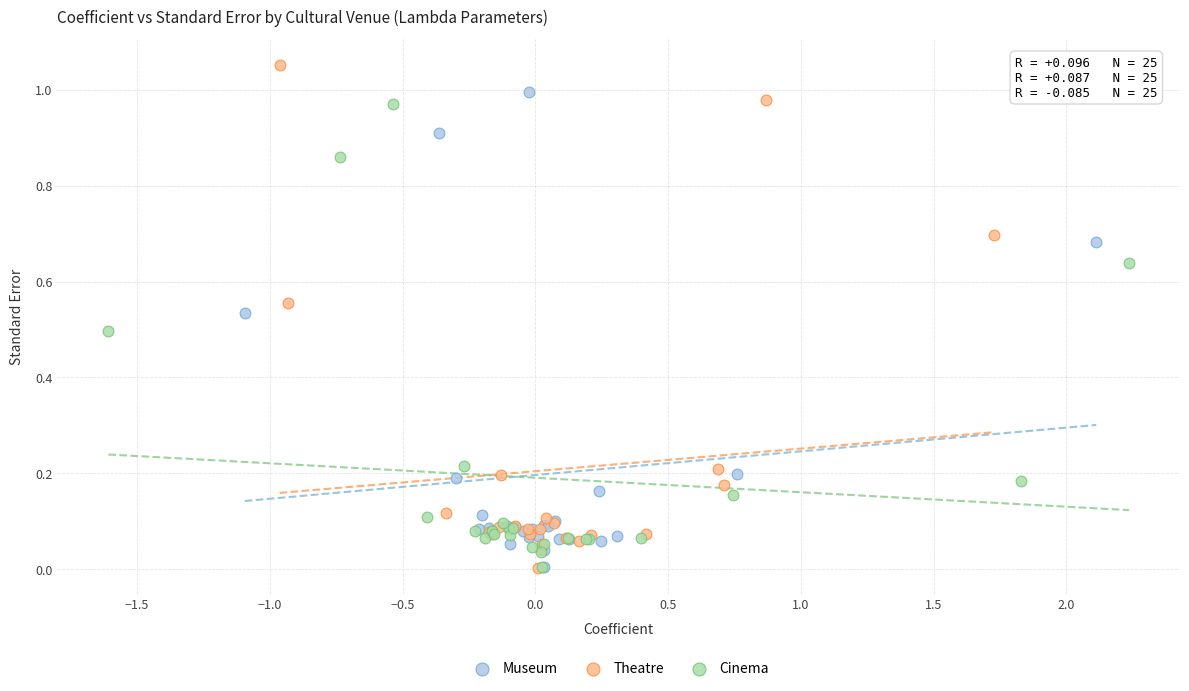

Which series has the widest spread of Y values?

Theatre